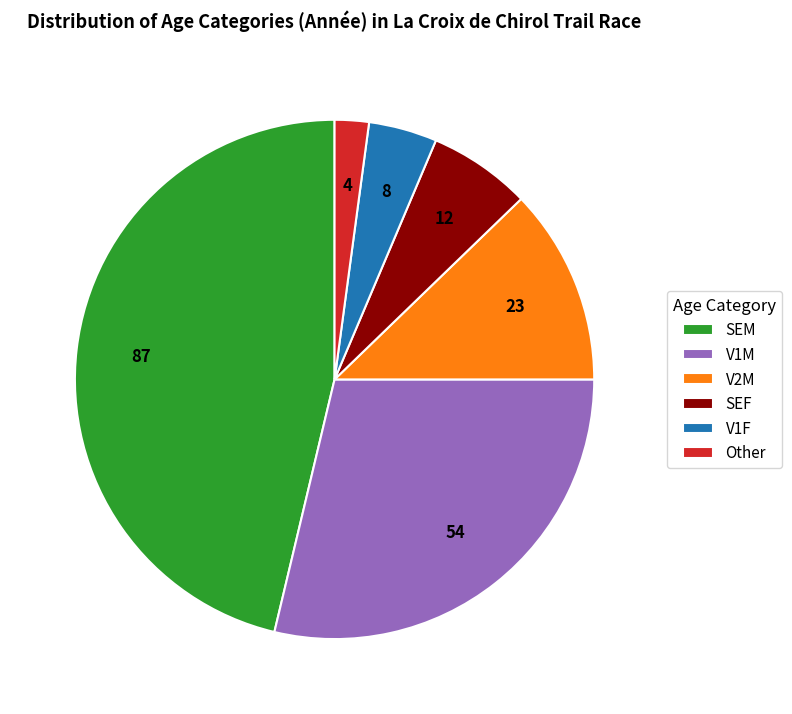

Does SEM represent more than half of the total?

No